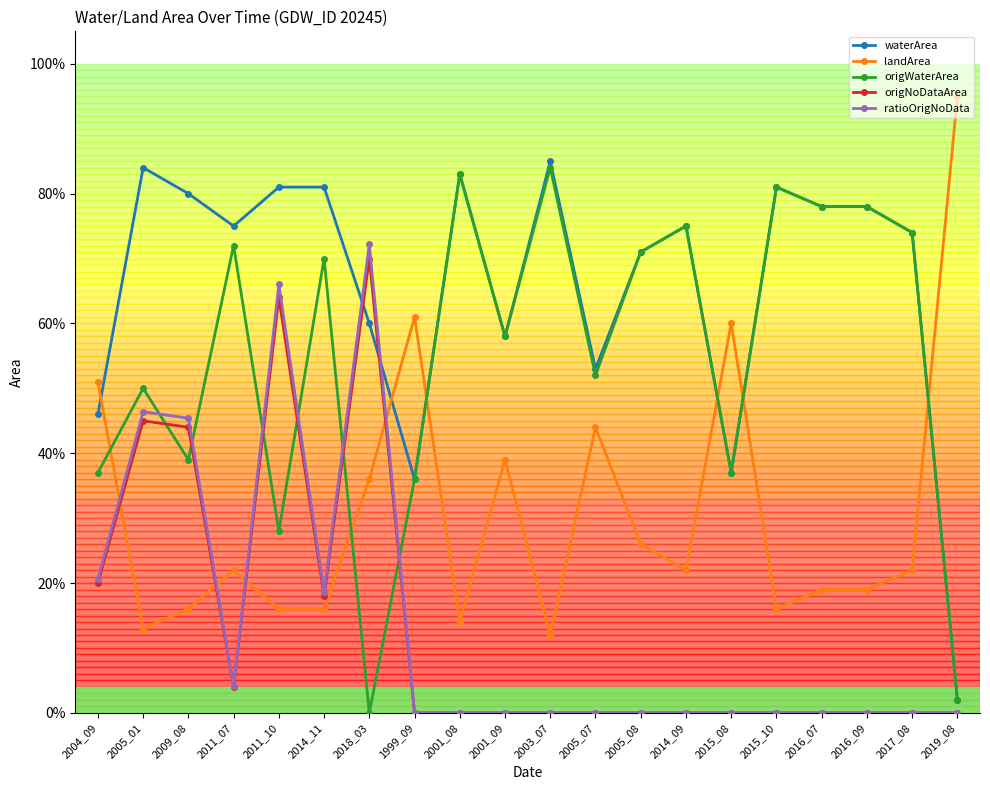

How many interior local peaks does the ratioOrigNoData series have?

3